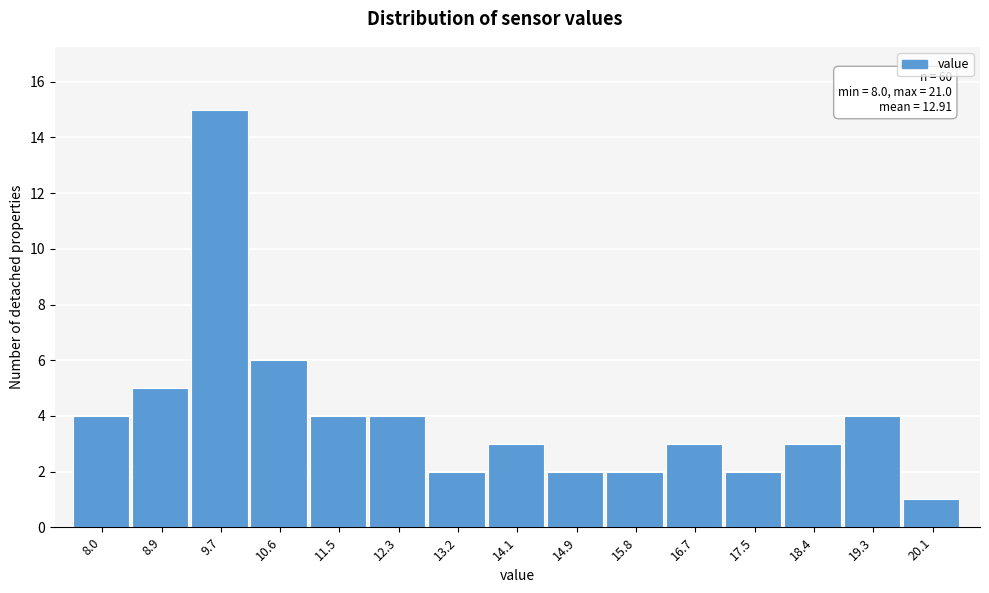

Reading left to right, extract all data points from this chart.

8.0=4	8.9=5	9.7=15	10.6=6	11.5=4	12.3=4	13.2=2	14.1=3	14.9=2	15.8=2	16.7=3	17.5=2	18.4=3	19.3=4	20.1=1